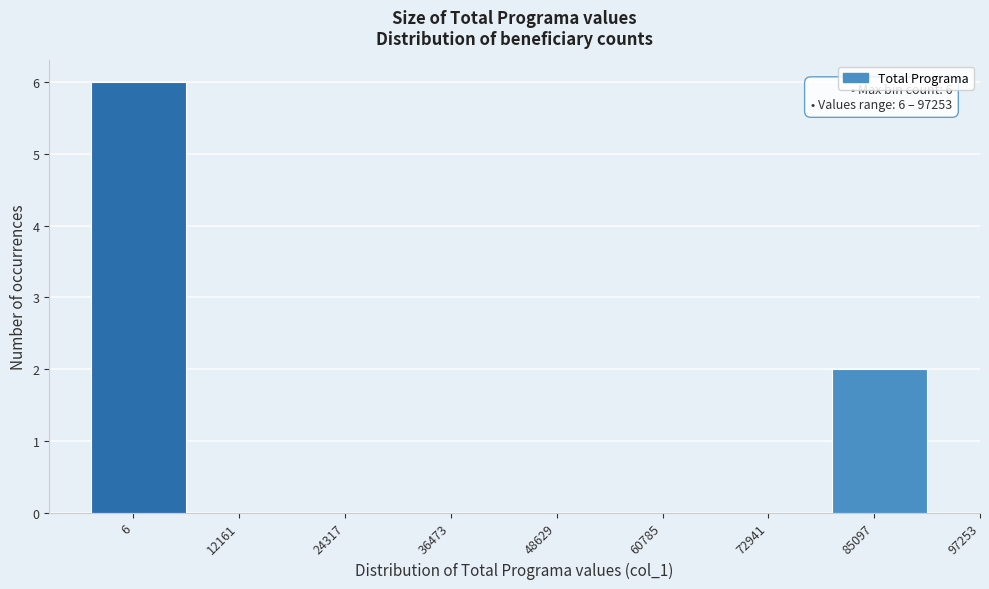

Reading left to right, extract all data points from this chart.

6=6	12161=0	24317=0	36473=0	48629=0	60785=0	72941=0	85097=2